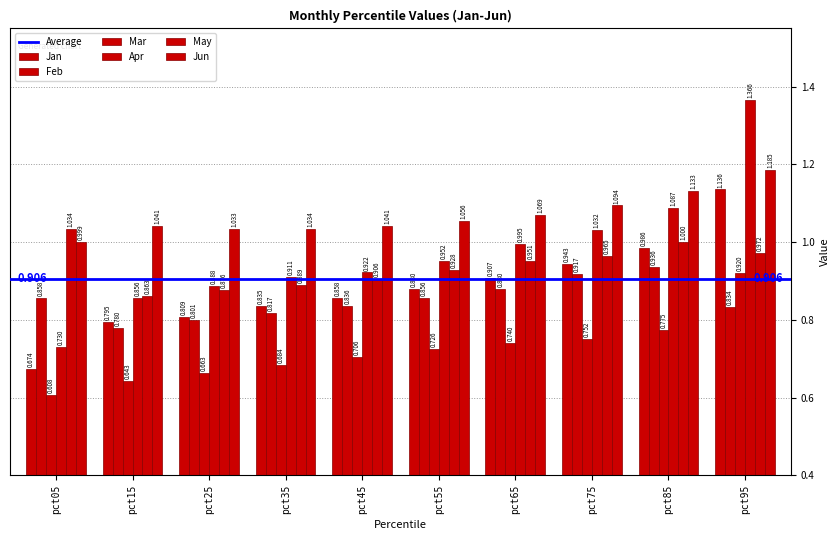

Which category has the highest value across all series?

pct95